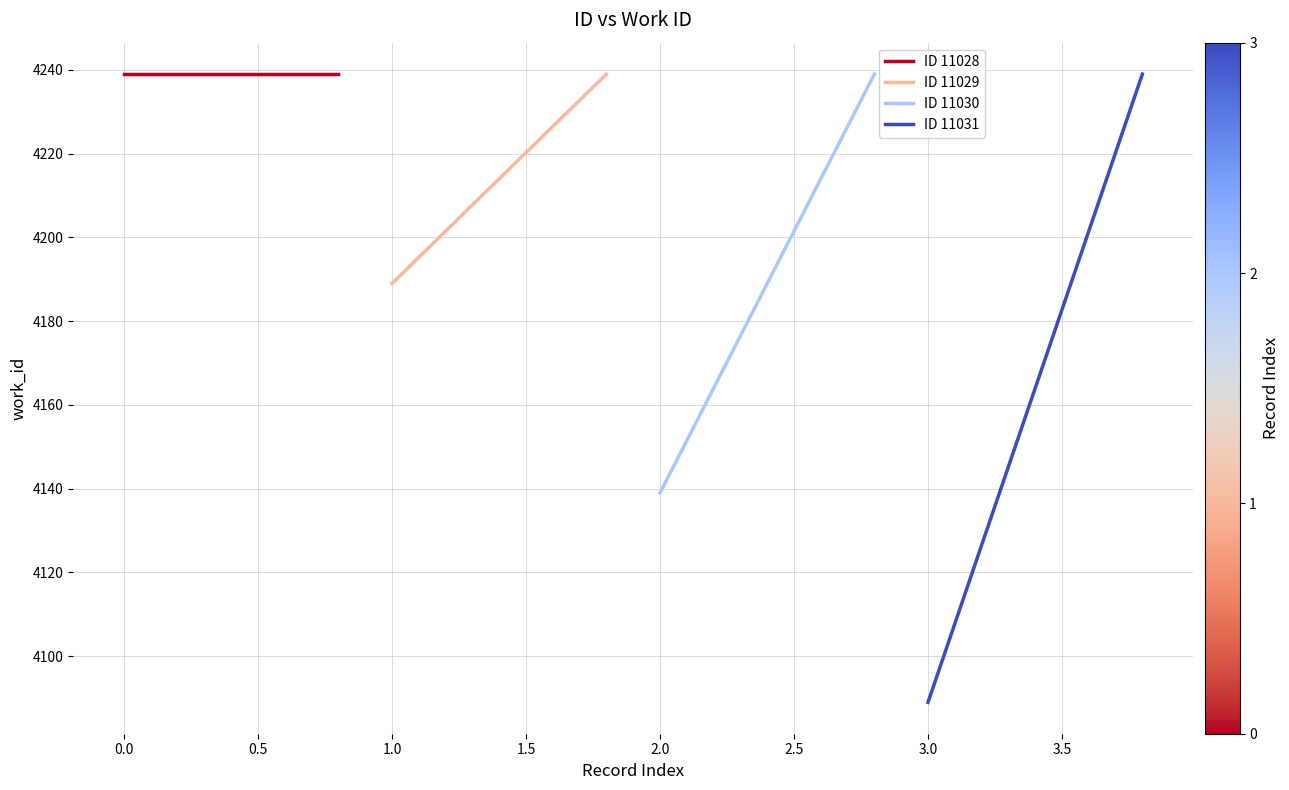

Reading left to right, extract all data points from this chart.

ID 11028: 4239	4239
ID 11029: 4189	4239
ID 11030: 4139	4239
ID 11031: 4089	4239